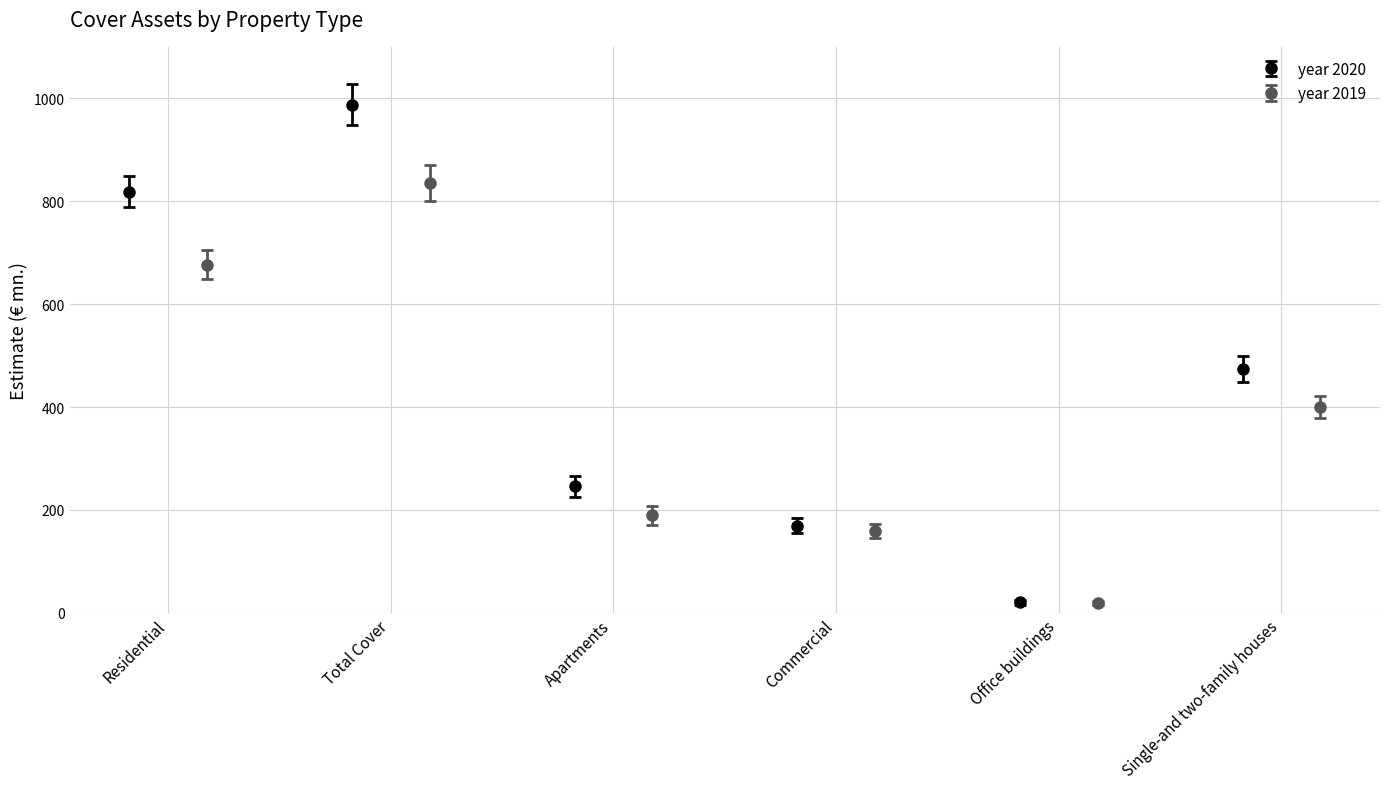

True or false: year 2019 has more than 0 points higher than both neighbors.

True